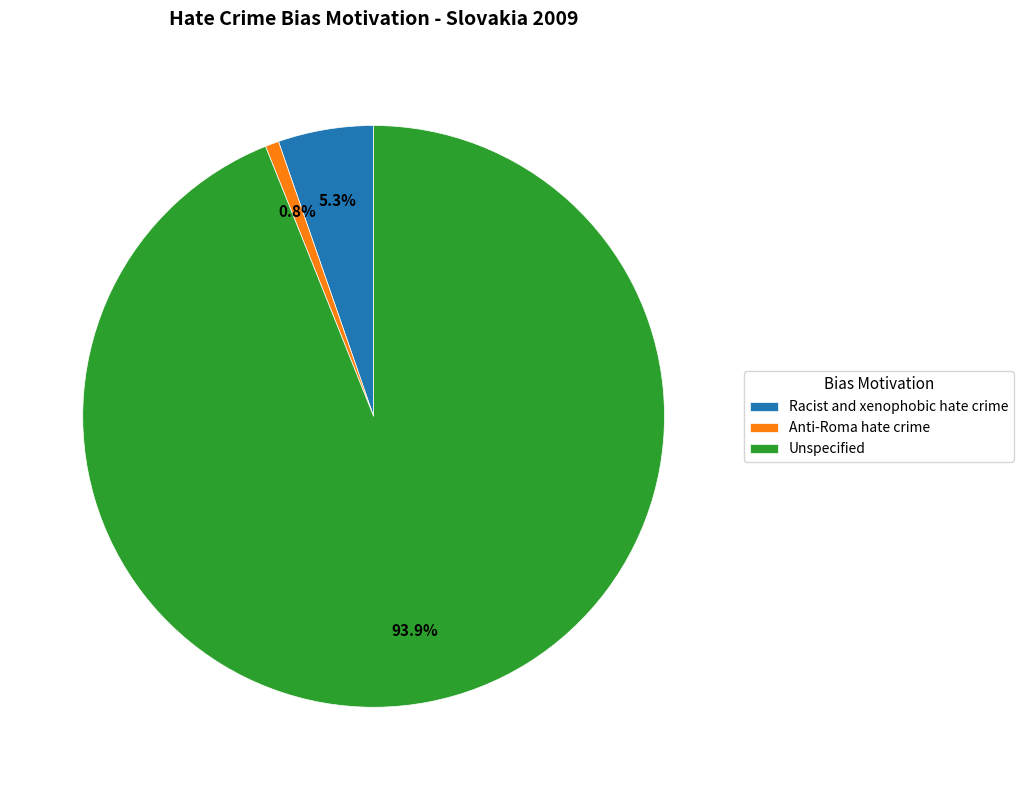

Is it true that Anti-Roma hate crime is 1% of the pie?

True